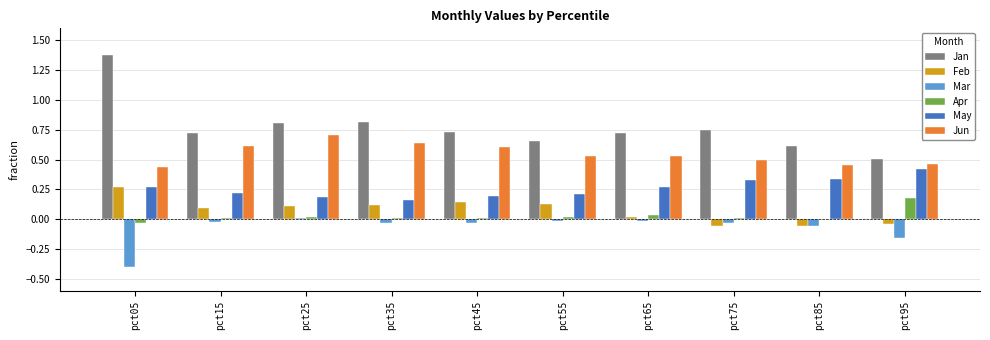

Is the value of Feb at pct75 greater than the value of Jan at pct35?

No